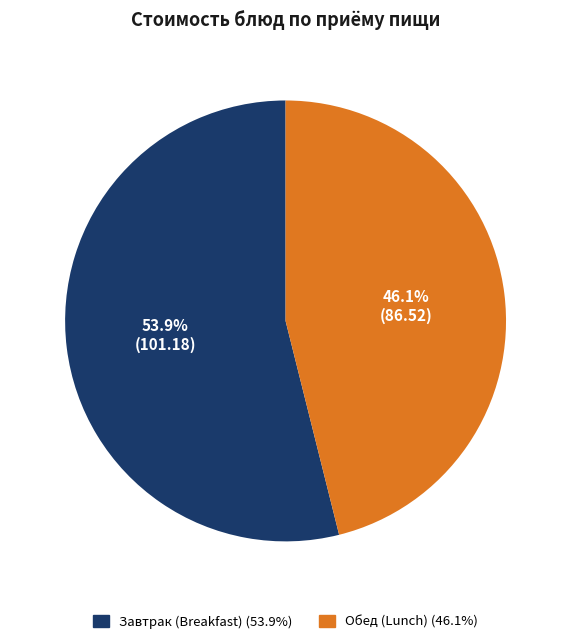

How many segments does this pie chart have?

2